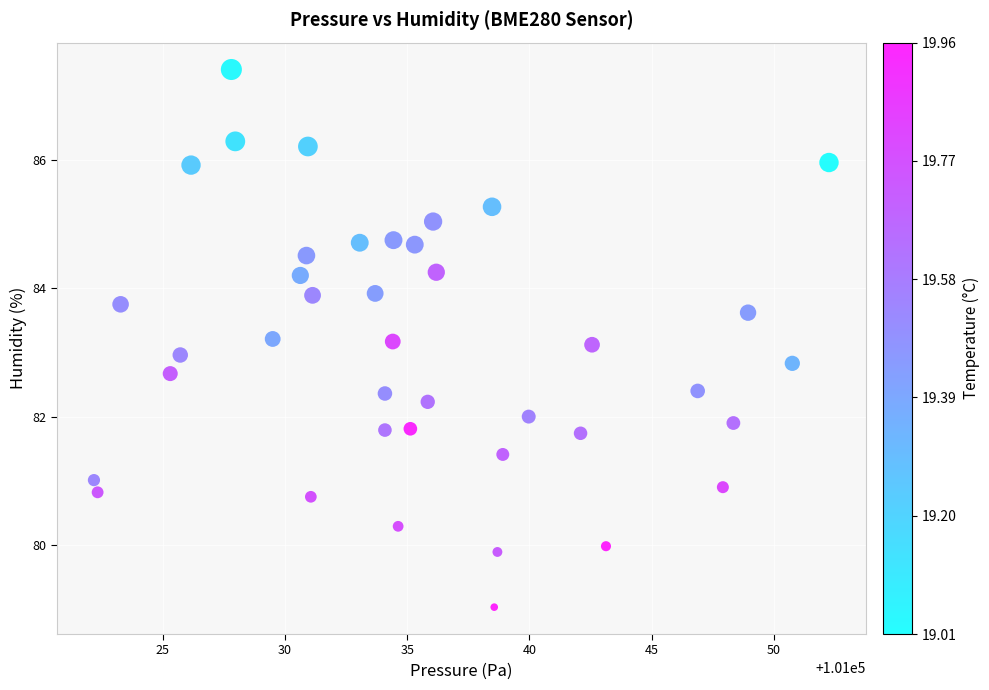

What is the range of X values (max minus min)?

30.1